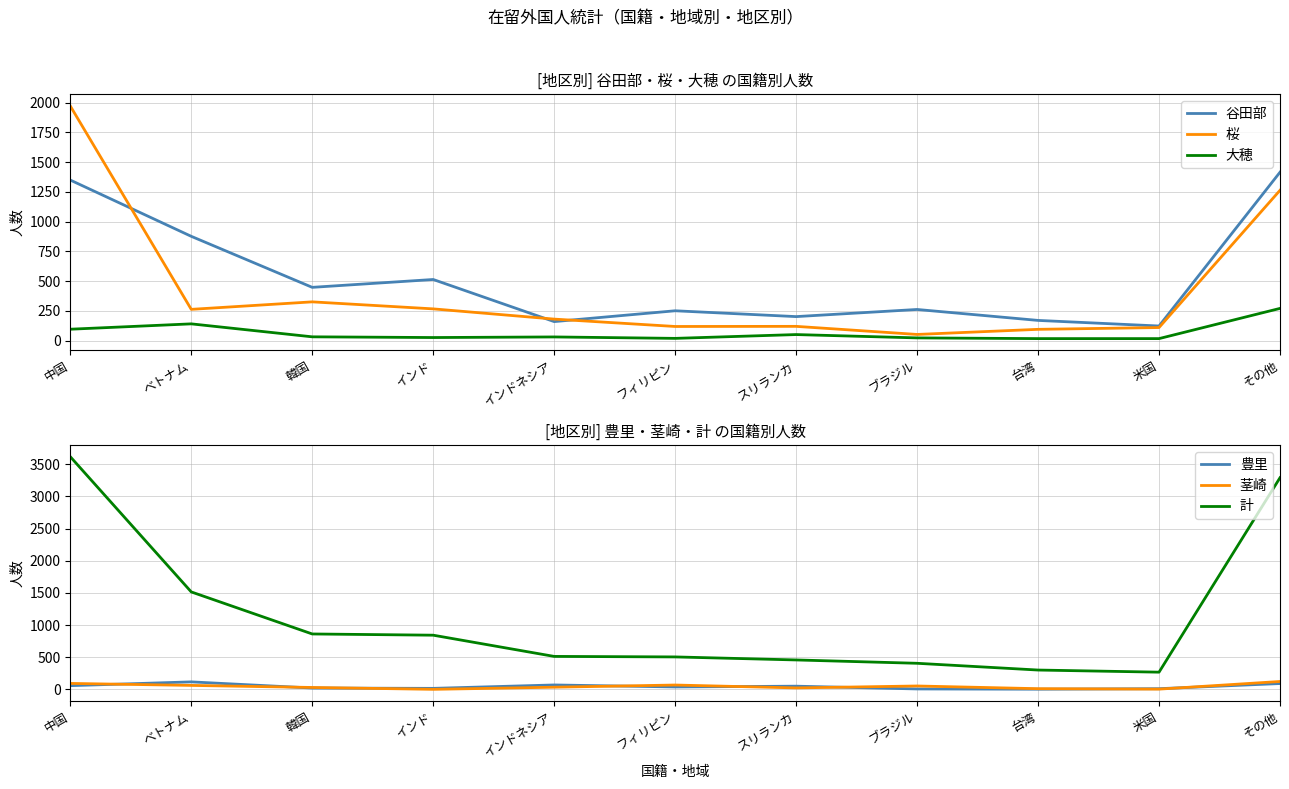

Which series changed the most between フィリピン and 米国?

計